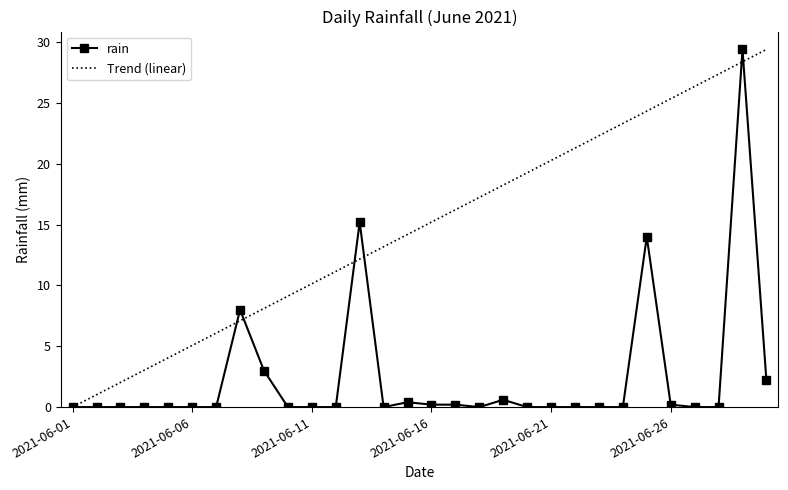

What is the difference between the second highest and minimum values in the rain series?

15.2